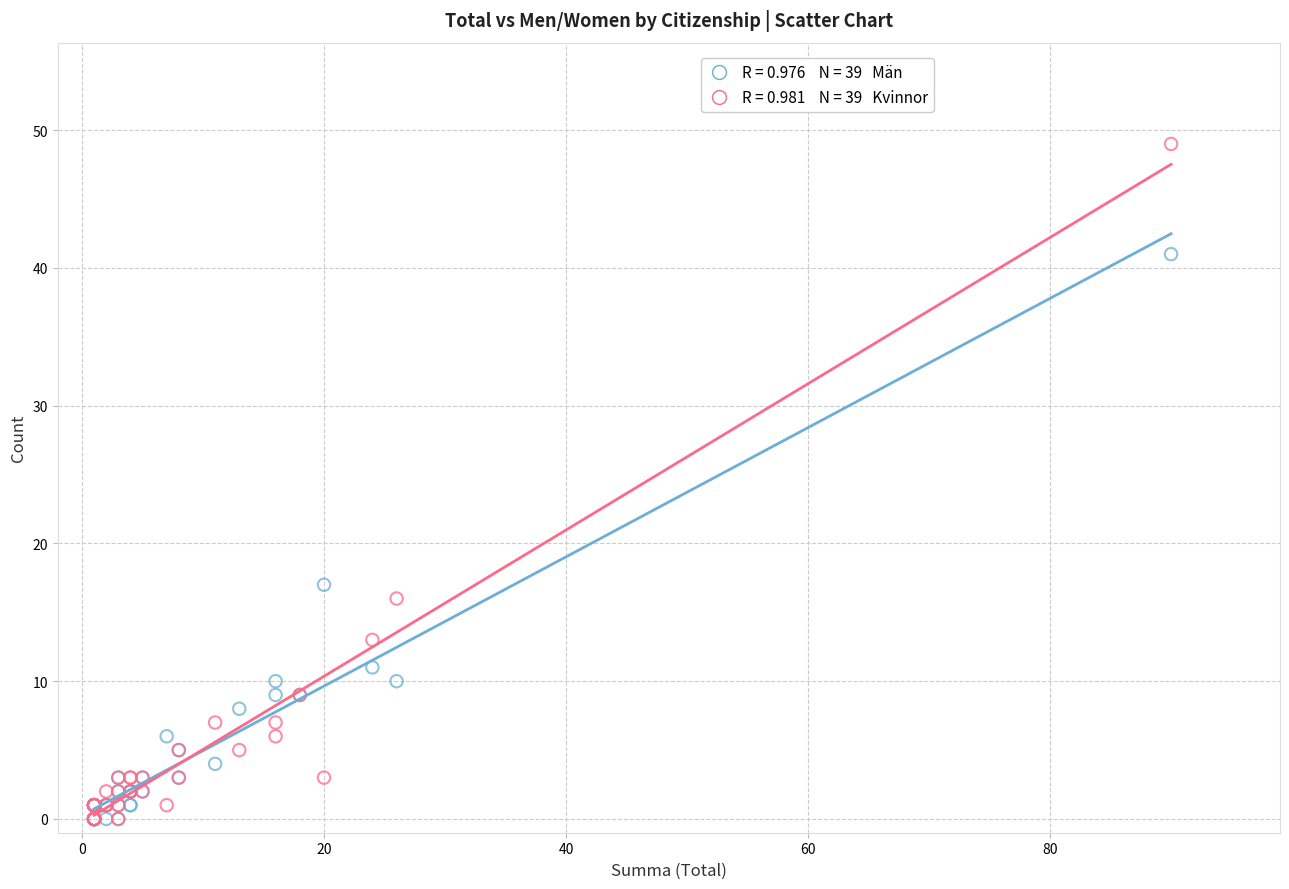

Across all series, what Y value is closest to 24?

17